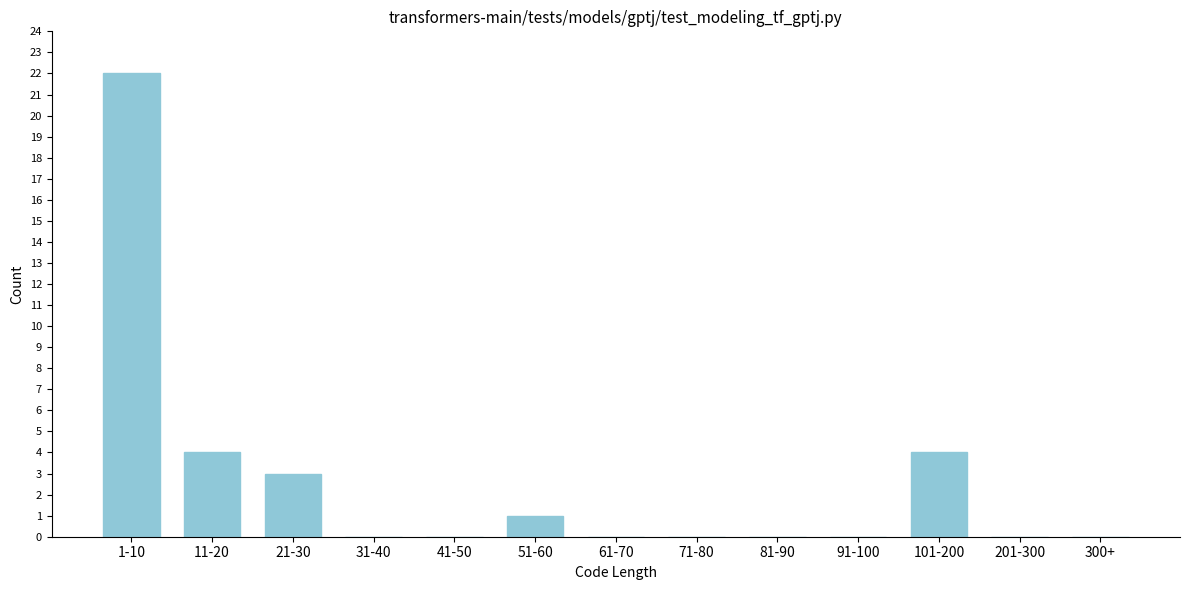

Reading right to left, list all the values displayed in this chart.

300+=0	201-300=0	101-200=4	91-100=0	81-90=0	71-80=0	61-70=0	51-60=1	41-50=0	31-40=0	21-30=3	11-20=4	1-10=22